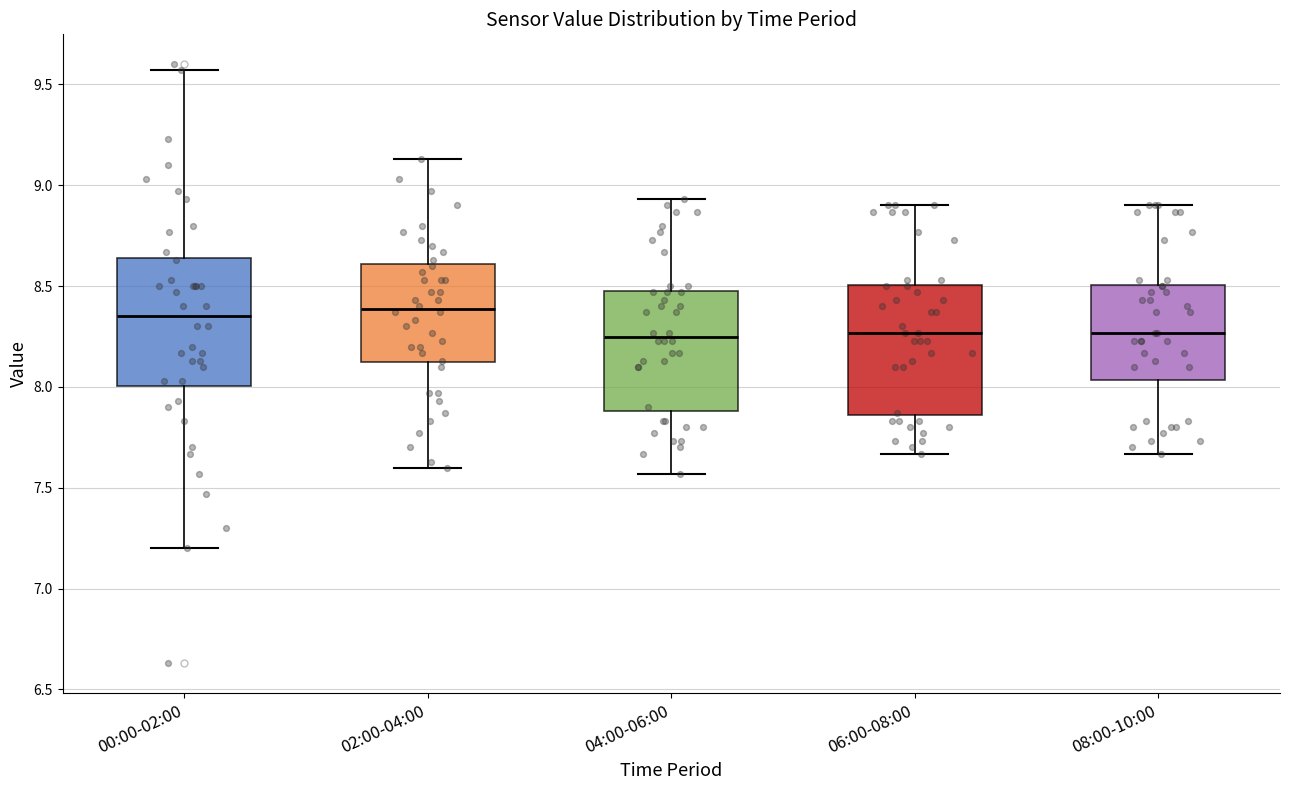

Reading left to right, read every box against the y-axis: the position of its median line, the range the box covers, and the ends of its whiskers. The values are not printed on the chart, so give them approximately, as read against the axis.

00:00-02:00: median 8.35, box 8.00 to 8.65, whiskers 7.20 to 9.55
02:00-04:00: median 8.40, box 8.10 to 8.60, whiskers 7.60 to 9.15
04:00-06:00: median 8.25, box 7.90 to 8.50, whiskers 7.55 to 8.95
06:00-08:00: median 8.25, box 7.85 to 8.50, whiskers 7.65 to 8.90
08:00-10:00: median 8.25, box 8.05 to 8.50, whiskers 7.65 to 8.90